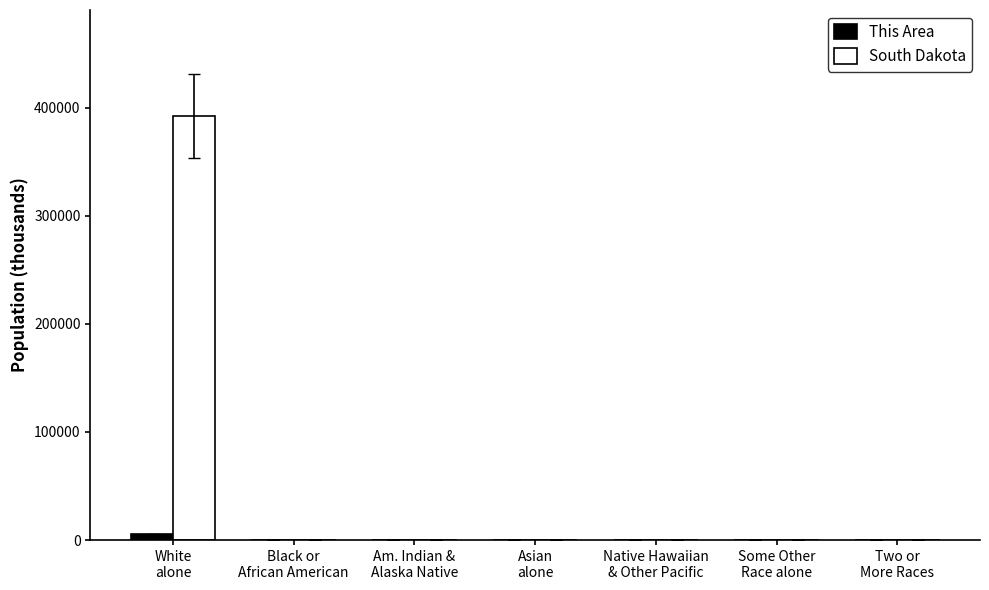

What is the sum of all South Dakota values?

392338.3